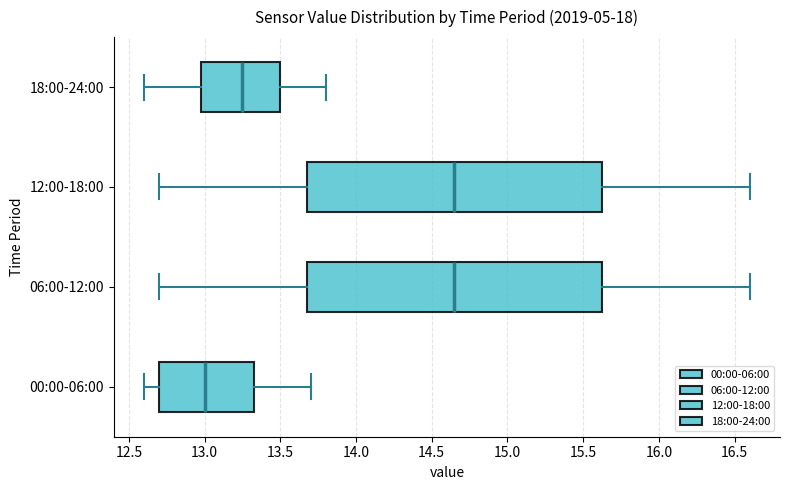

Where does the left whisker of the box for 06:00-12:00 end on the x-axis? The values are not printed on the chart, so give them approximately, as read against the axis.

12.70